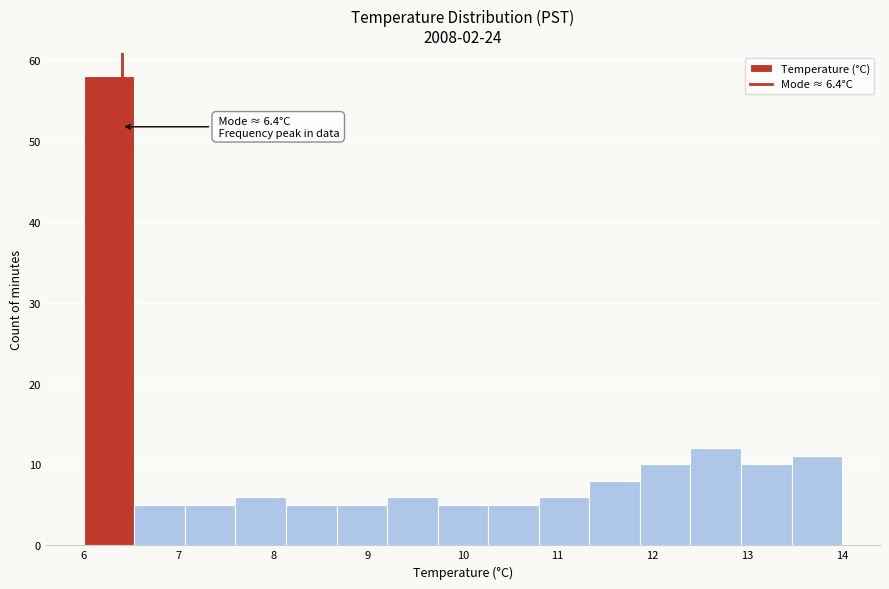

Which range on the x-axis has the tallest bar?

6.0 to 6.5